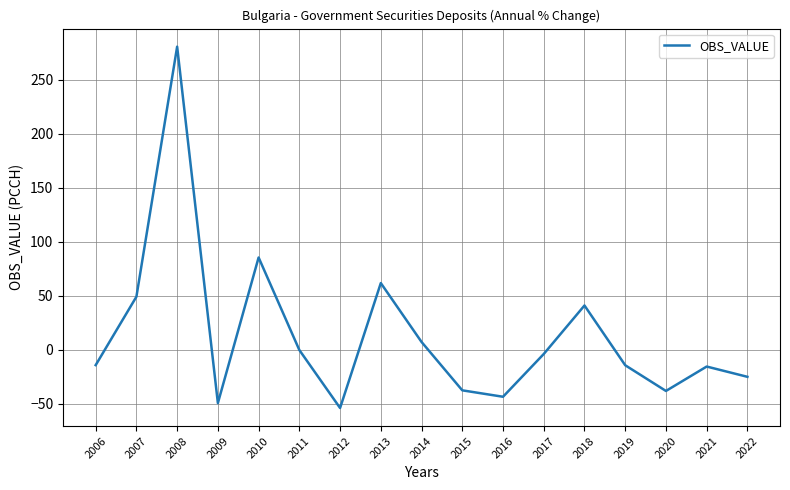

The value at 2021 is -15.4. True or false?

True